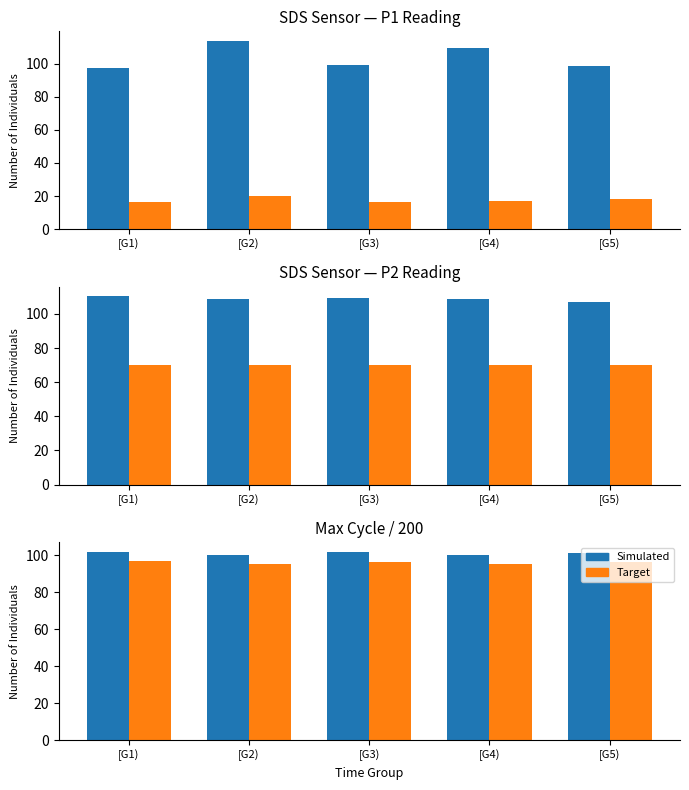

How many data points in Target are above 96?

3